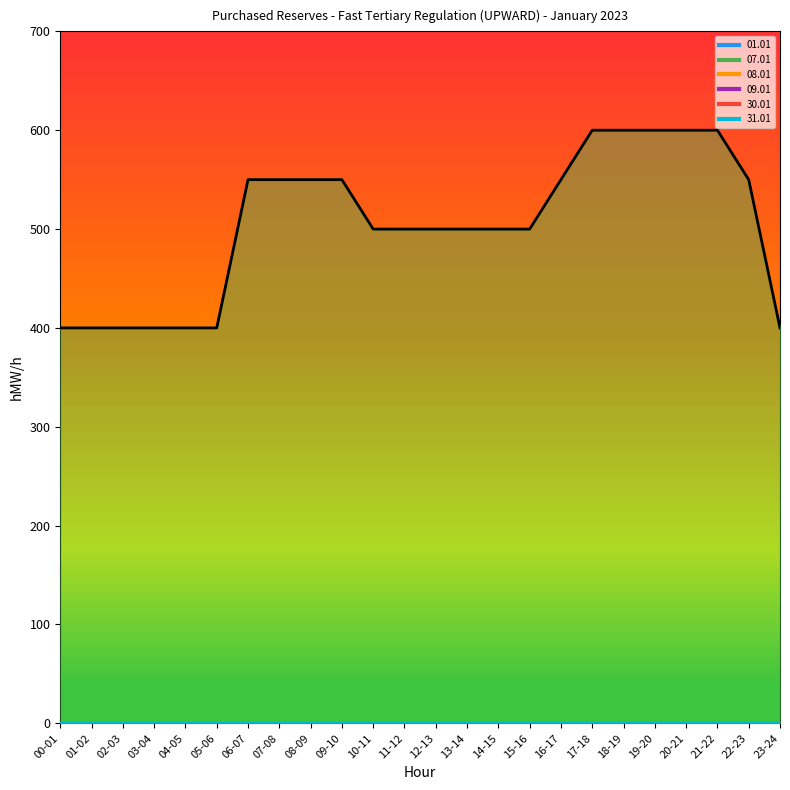

How many lines are shown in the chart?

6